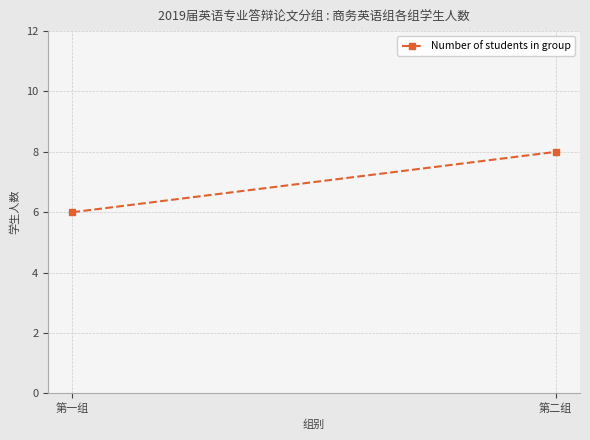

What is the change in value from 第一组 to 第二组?

+2